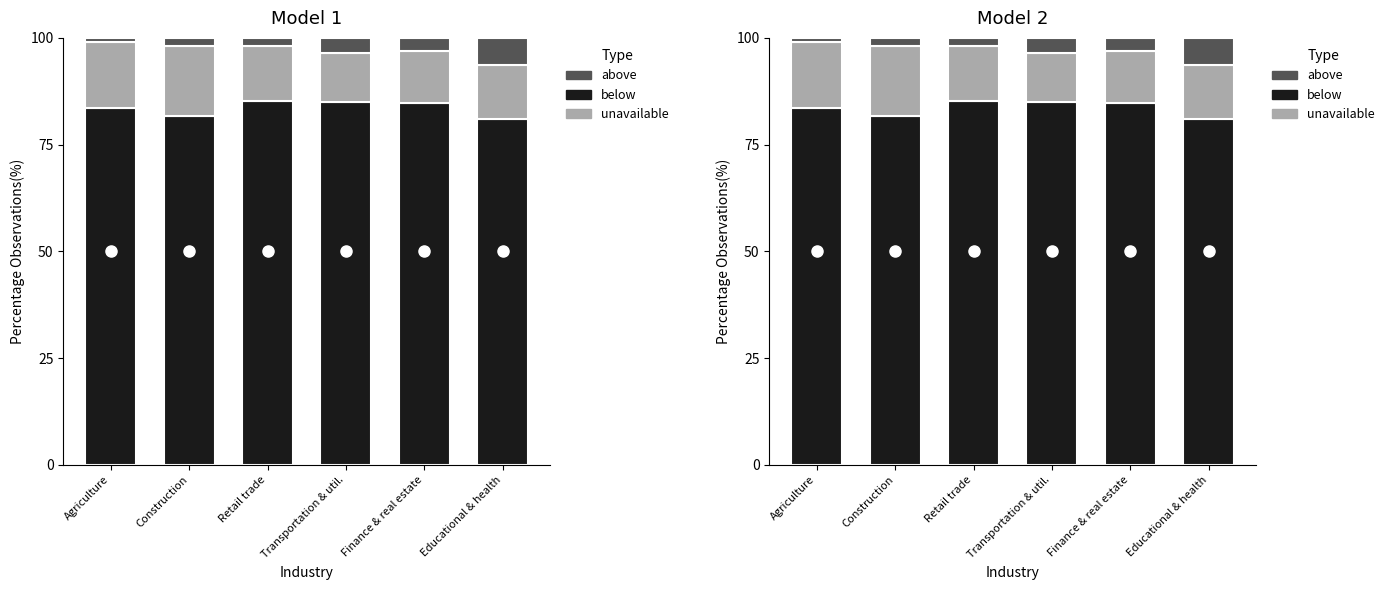

At which category is the sum across all series the highest?

Agriculture